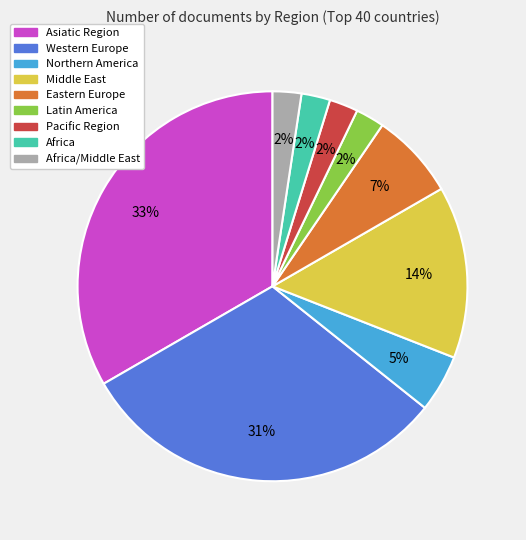

Does Middle East represent more than half of the total?

No